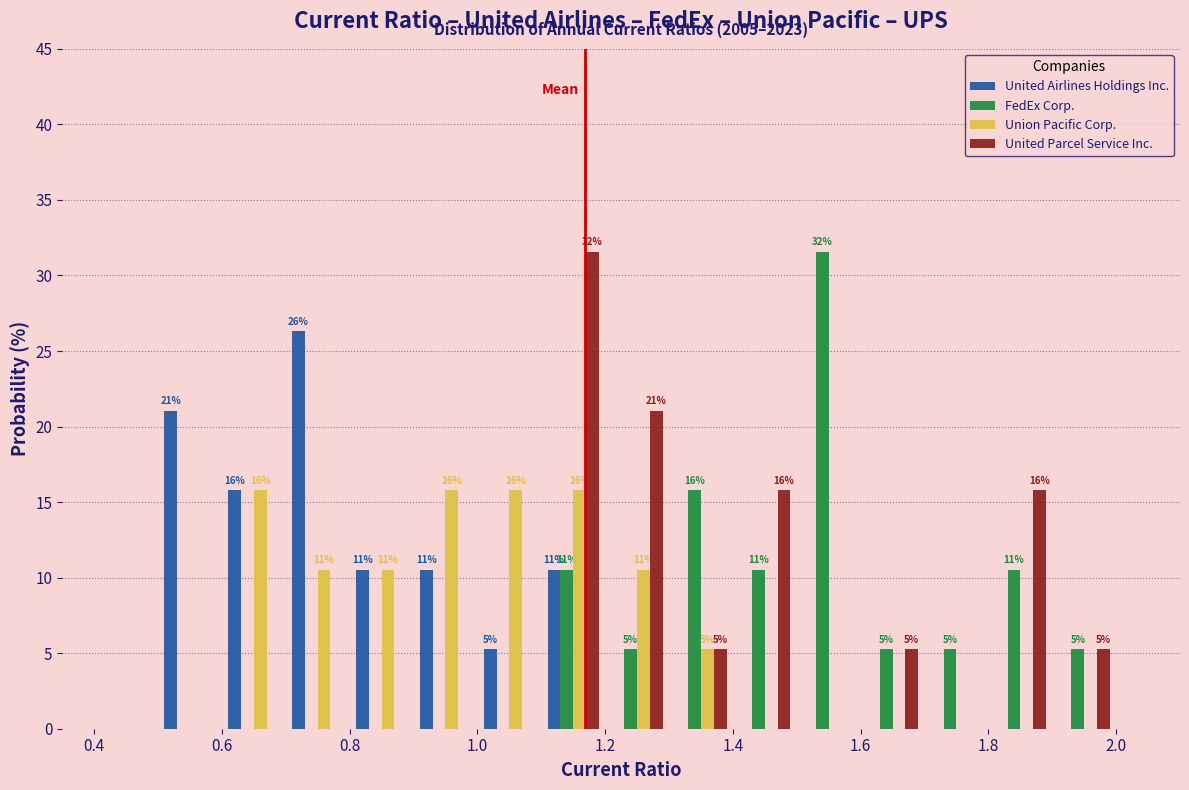

In the United Parcel Service Inc. series, which range on the x-axis has the tallest bar?

1.1 to 1.2